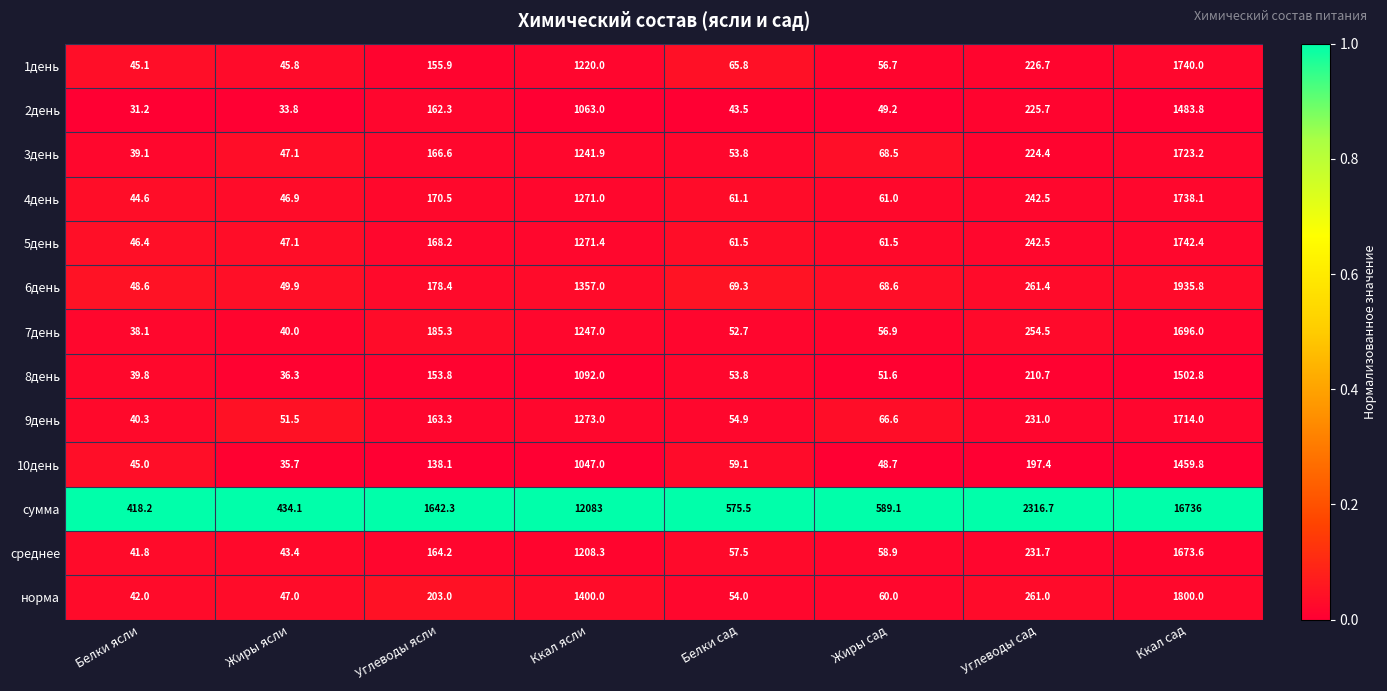

List the series in order of their peak value, lowest first.

10день, 2день, 8день, среднее, 7день, 9день, 3день, 4день, 1день, 5день, норма, 6день, сумма